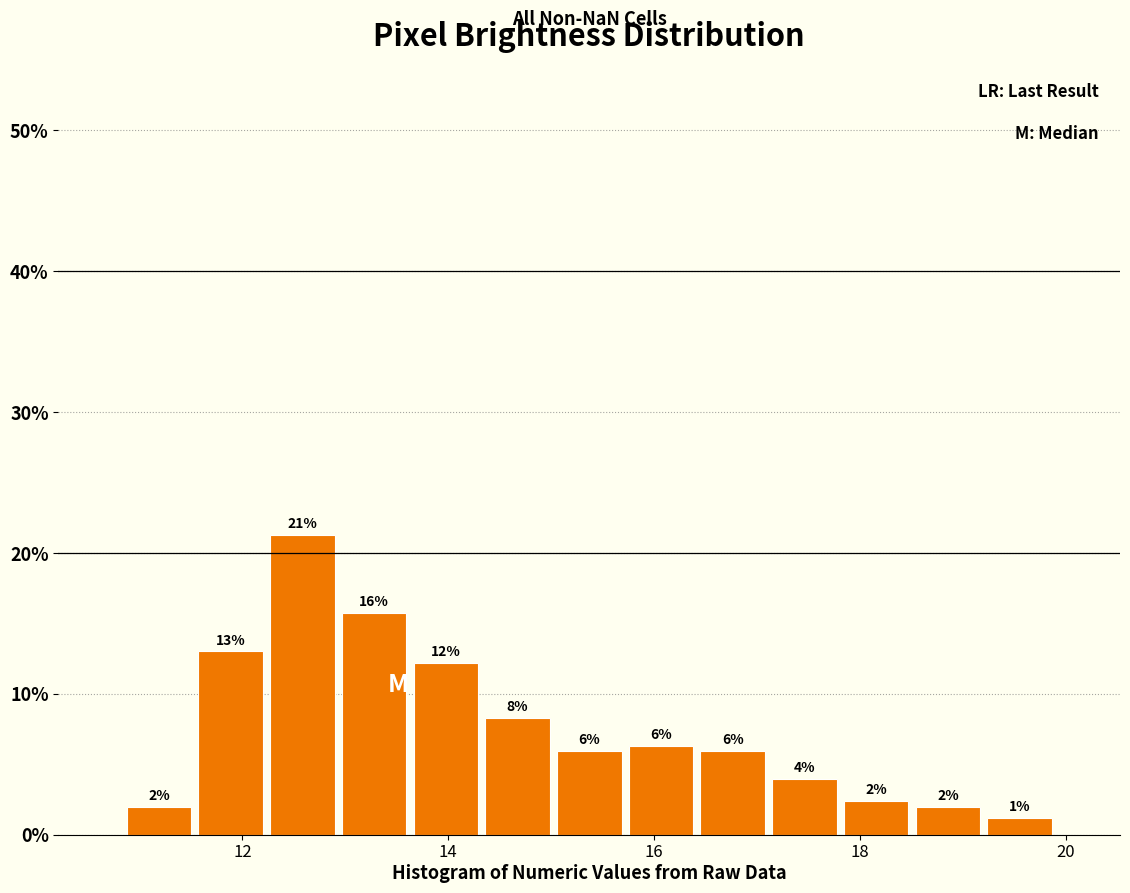

Around what value on the x-axis is the tallest bar? Give the approximate position of its centre, as read against the axis.

12.6